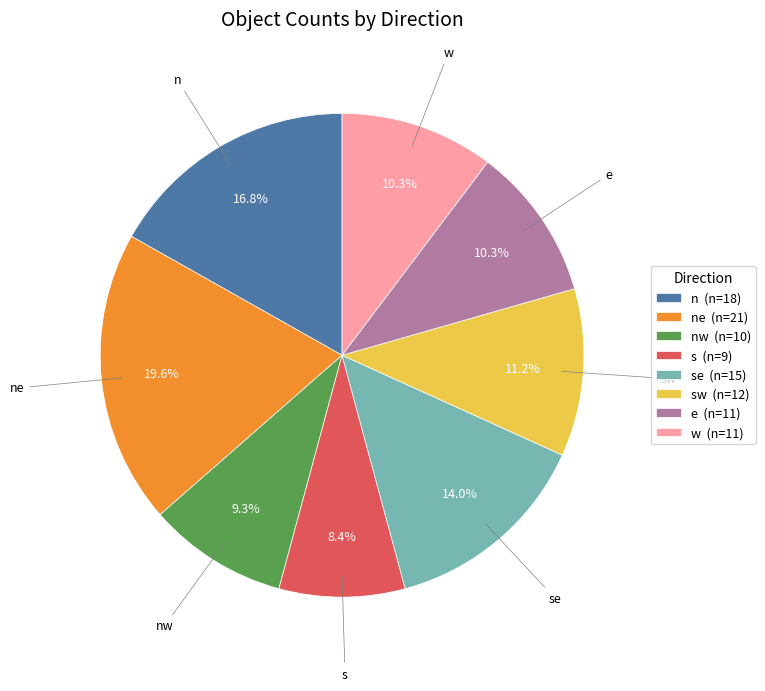

Does sw (n=12) represent more than half of the total?

No